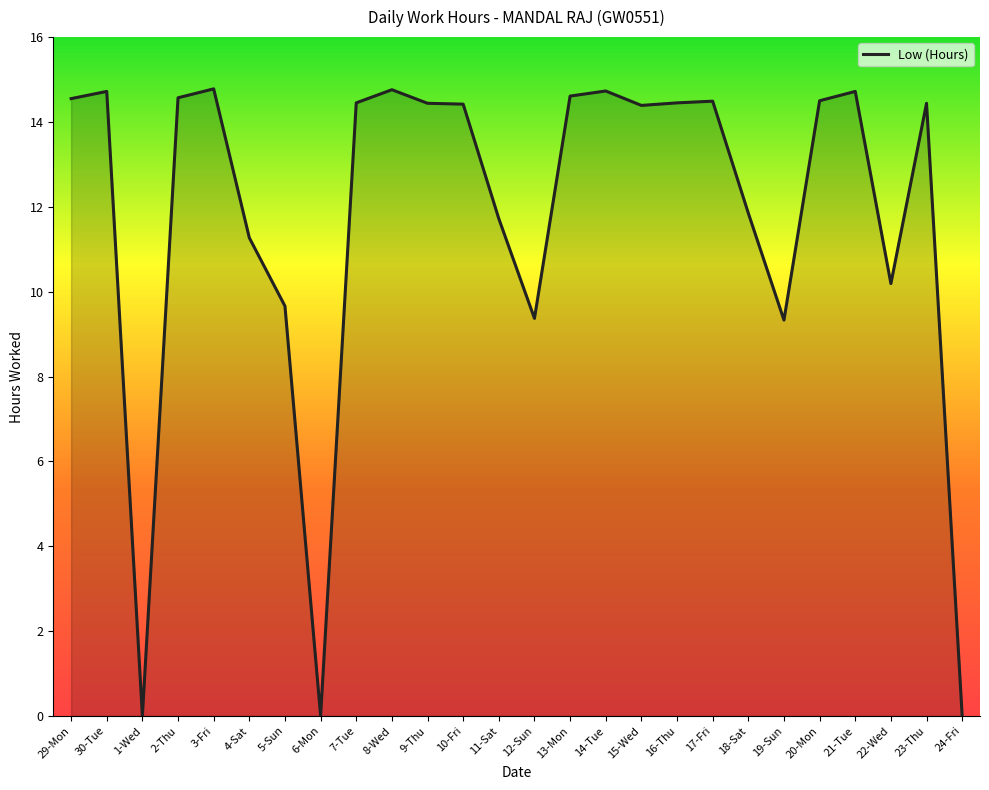

True or false: the data shows 11.8 at 18-Sat.

True